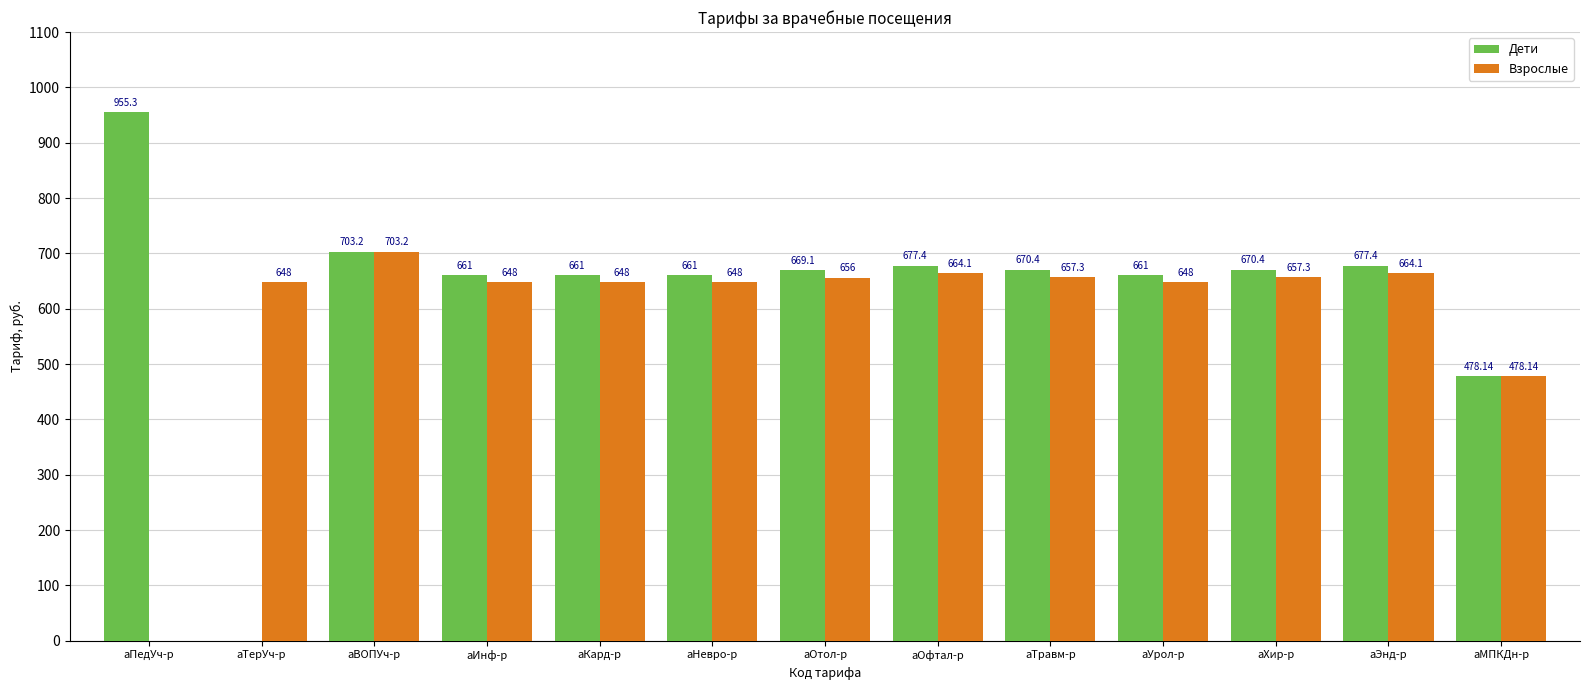

How many groups of bars are there?

13